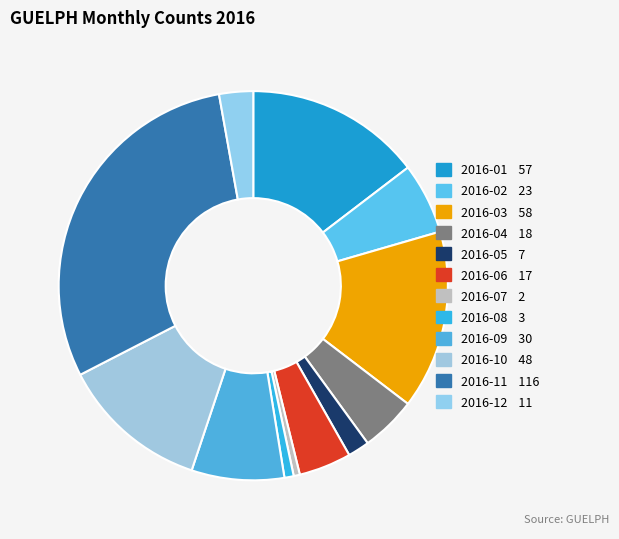

Is it true that 2016-06 is 4% of the pie?

True